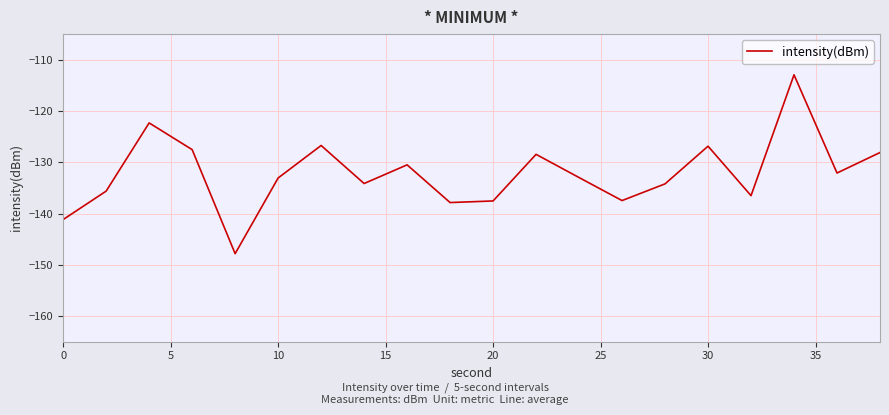

What is the average value?

-132.2